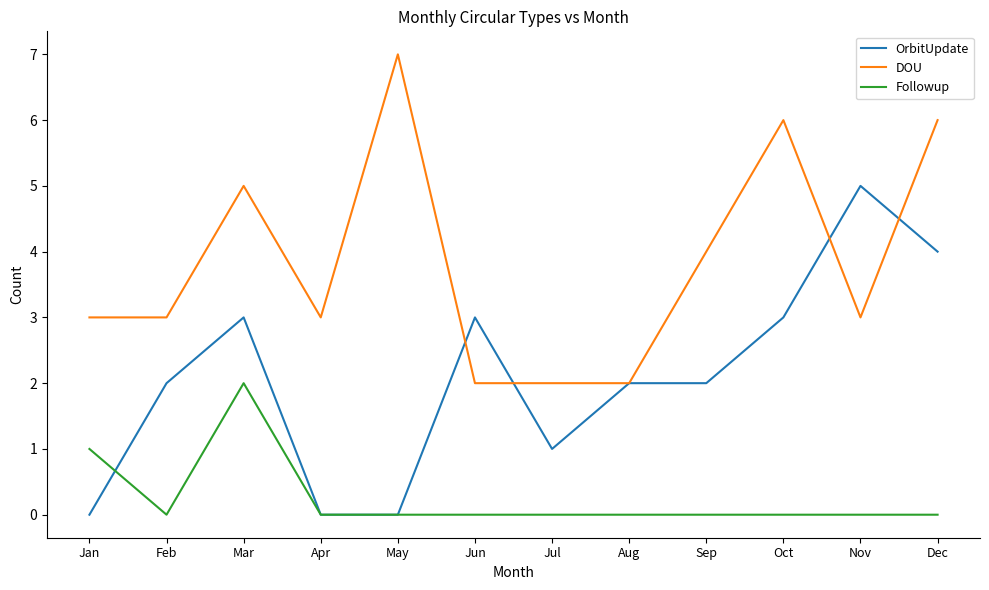

What is the difference between the highest and lowest values at Dec?

6